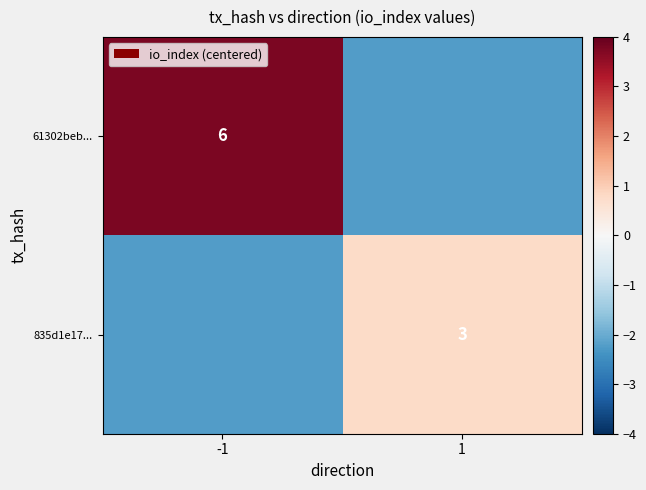

How many values in 61302beb... are below zero?

1